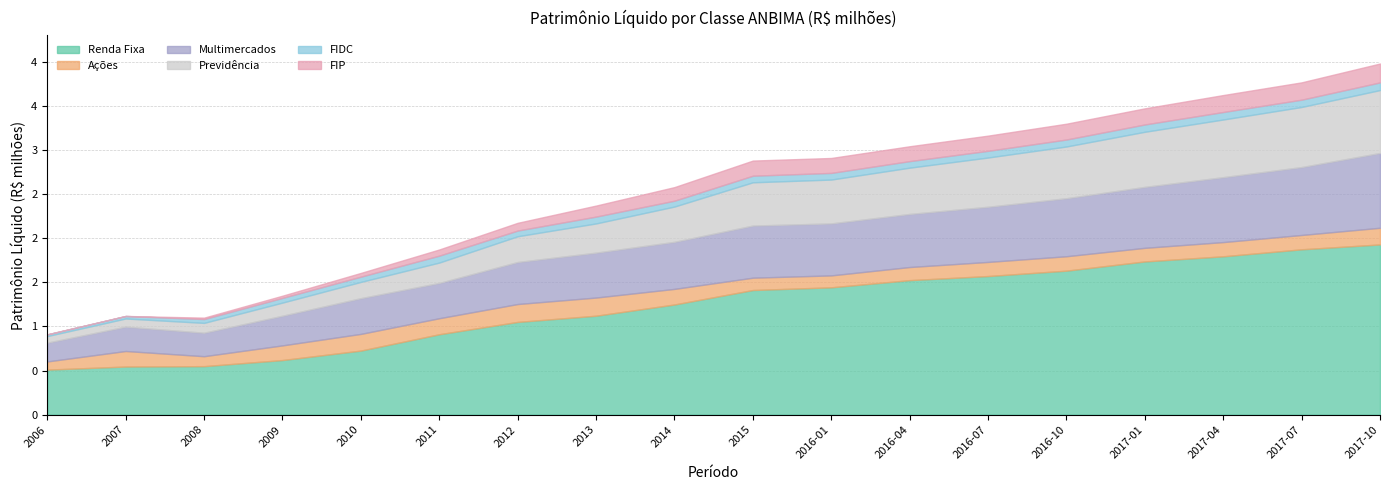

The value of Renda Fixa at 2015 is 1412369.3. True or false?

True